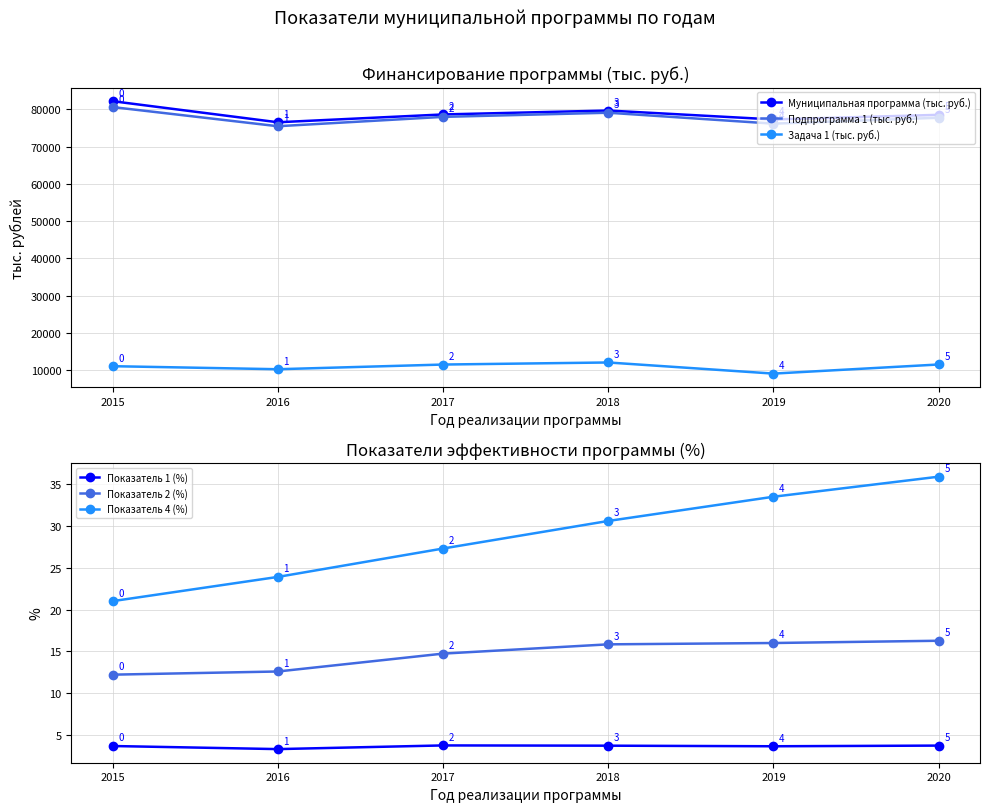

How many data points does each series have?

6